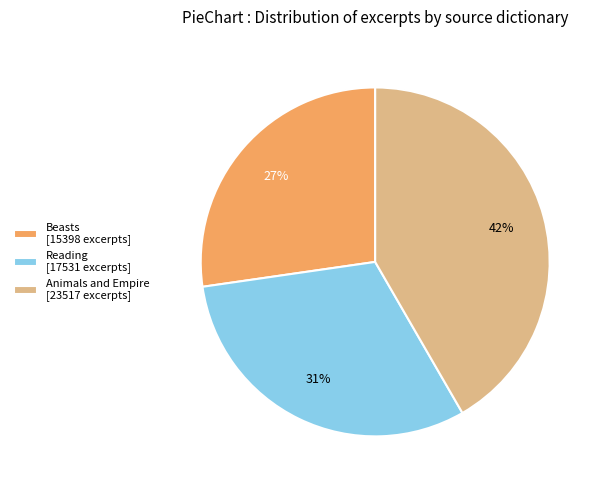

Does any single category account for the majority?

No